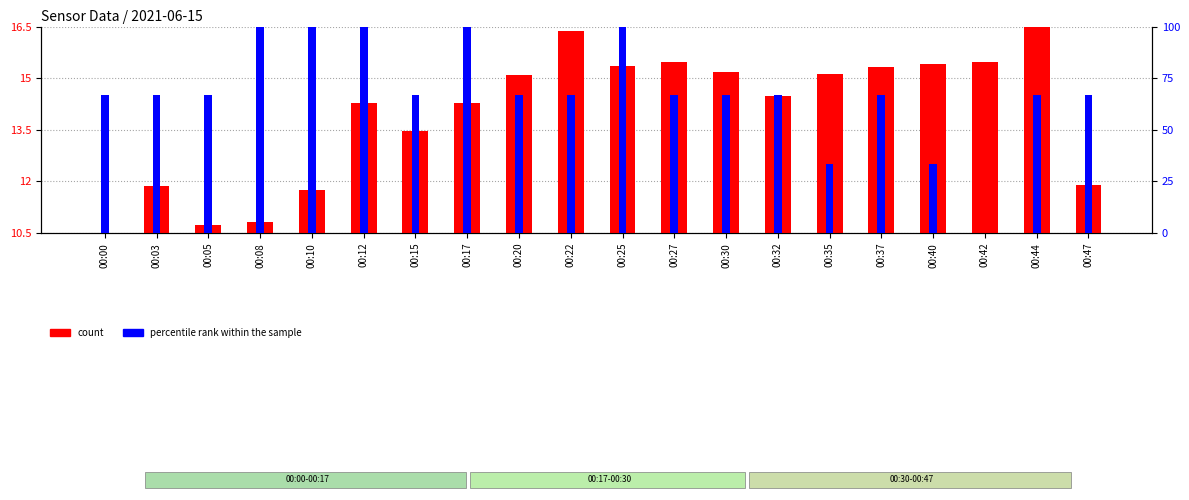

Reading right to left, list all the values displayed in this chart.

count: 11.9	16.5	15.5	15.4	15.3	15.1	14.5	15.2	15.5	15.4	16.4	15.1	14.3	13.5	14.3	11.8	10.8	10.7	11.9	10.5
percentile rank within the sample: 66.7	66.7	0.0	33.3	66.7	33.3	66.7	66.7	66.7	100.0	66.7	66.7	100.0	66.7	100.0	100.0	100.0	66.7	66.7	66.7